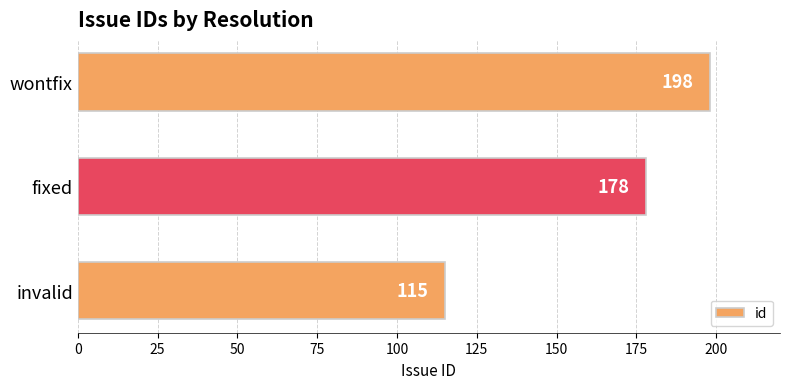

The value at fixed is 178. True or false?

True